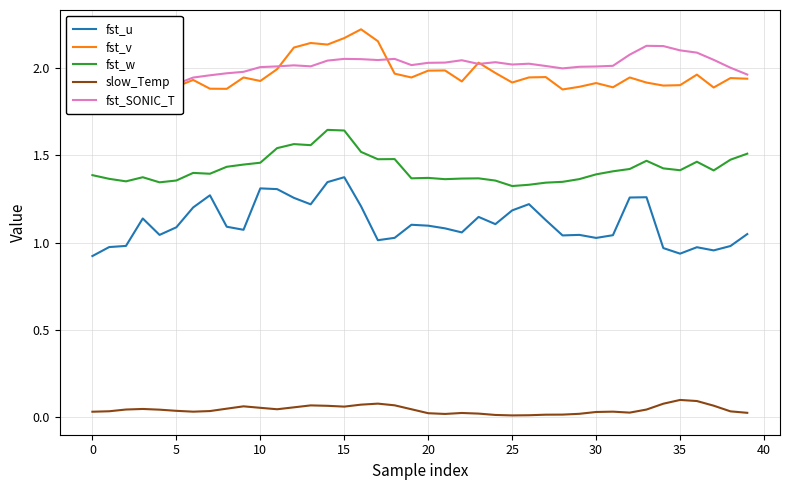

Is it true that fst_v equals 1.9 at 27?

True